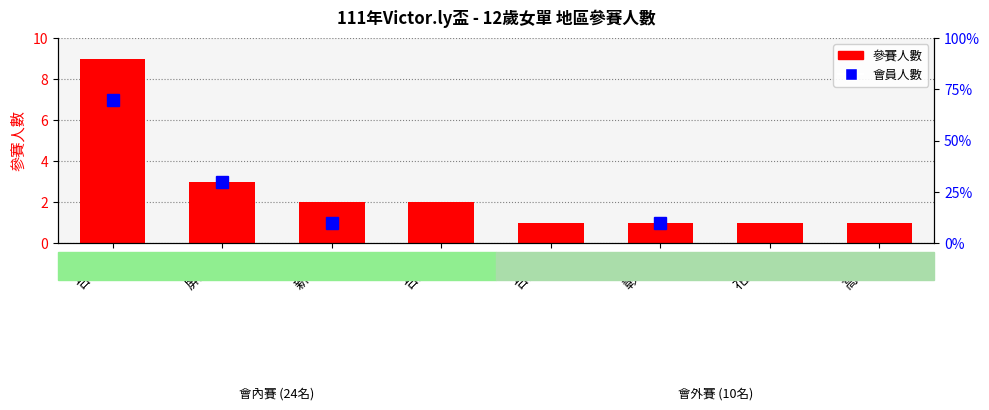

Does the chart contain any negative values?

No